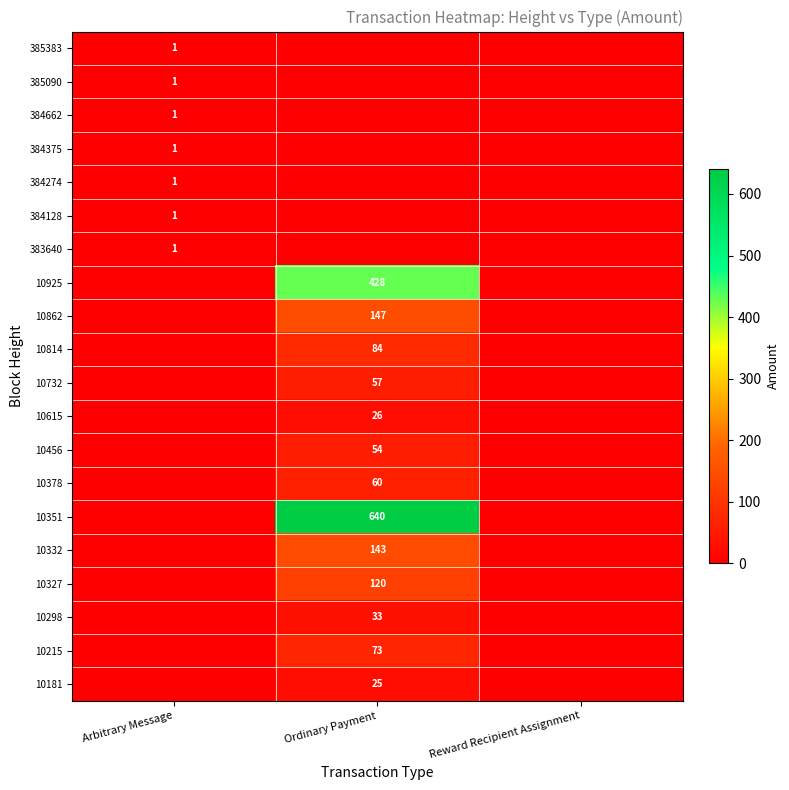

What is the maximum value shown in the chart?

640